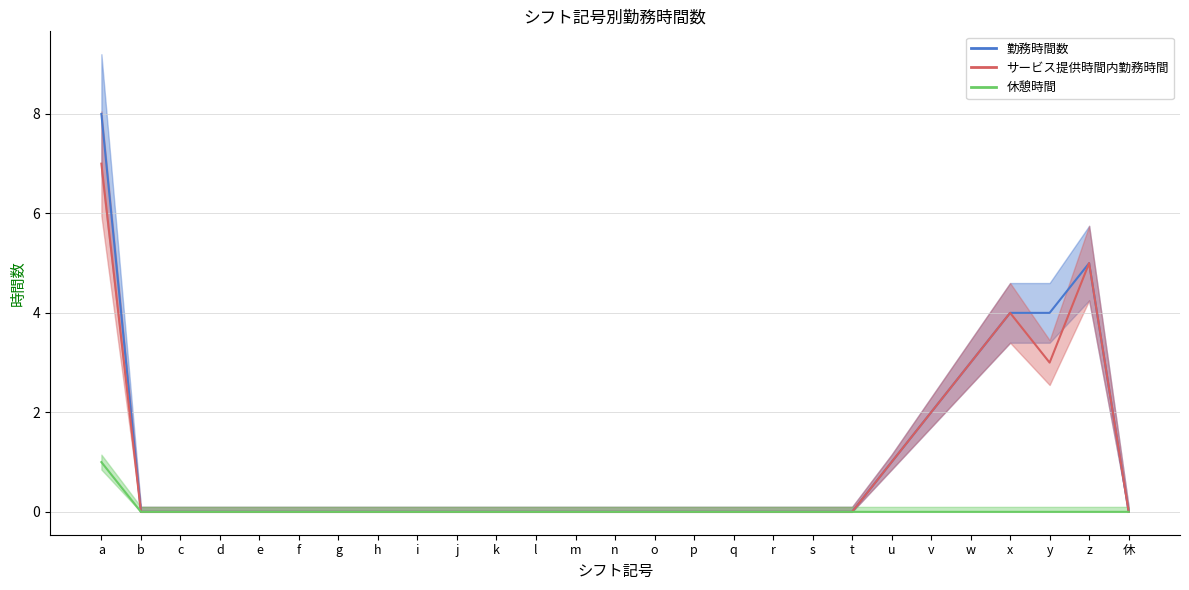

Where is 休憩時間 nearest to the value 0?

b